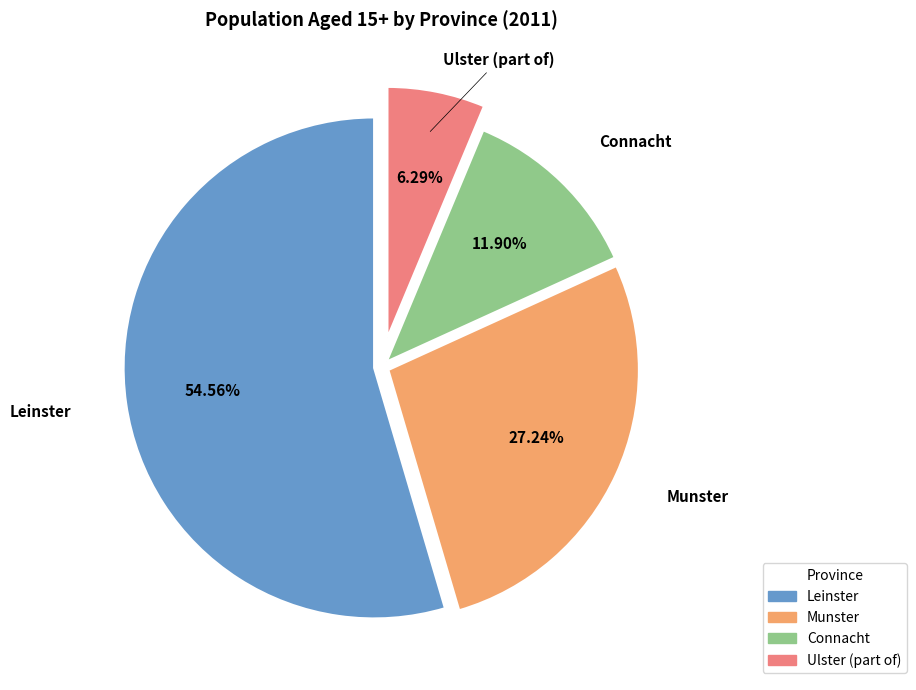

What is the smallest slice in the pie chart?

Ulster (part of)